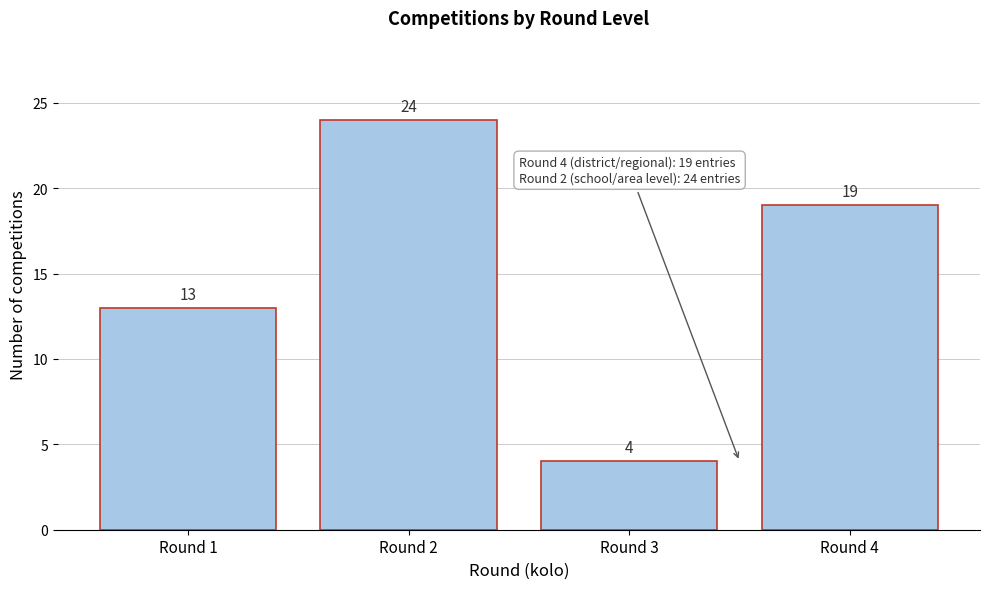

Reading left to right, transcribe this chart: for each bar, give the range it covers on the x-axis and its height.

0.5 to 1.5: 13
1.5 to 2.5: 24
2.5 to 3.5: 4
3.5 to 4.5: 19